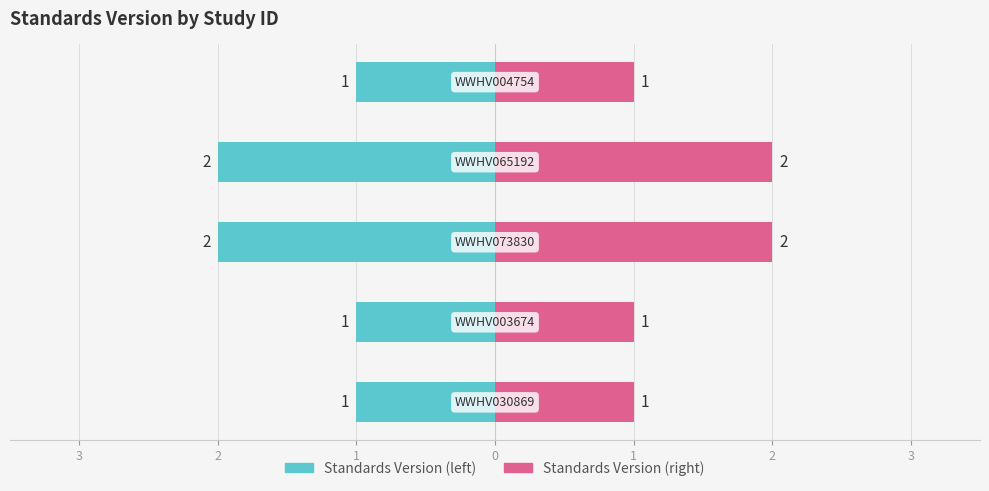

How many categories are shown in the chart?

5